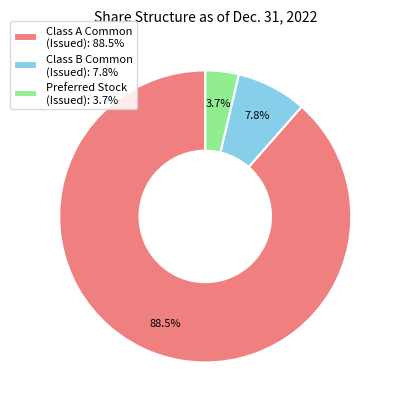

What is the ratio of the value at Class B Common (Issued): 7.8% to the value at Preferred Stock (Issued): 3.7%?

2.1